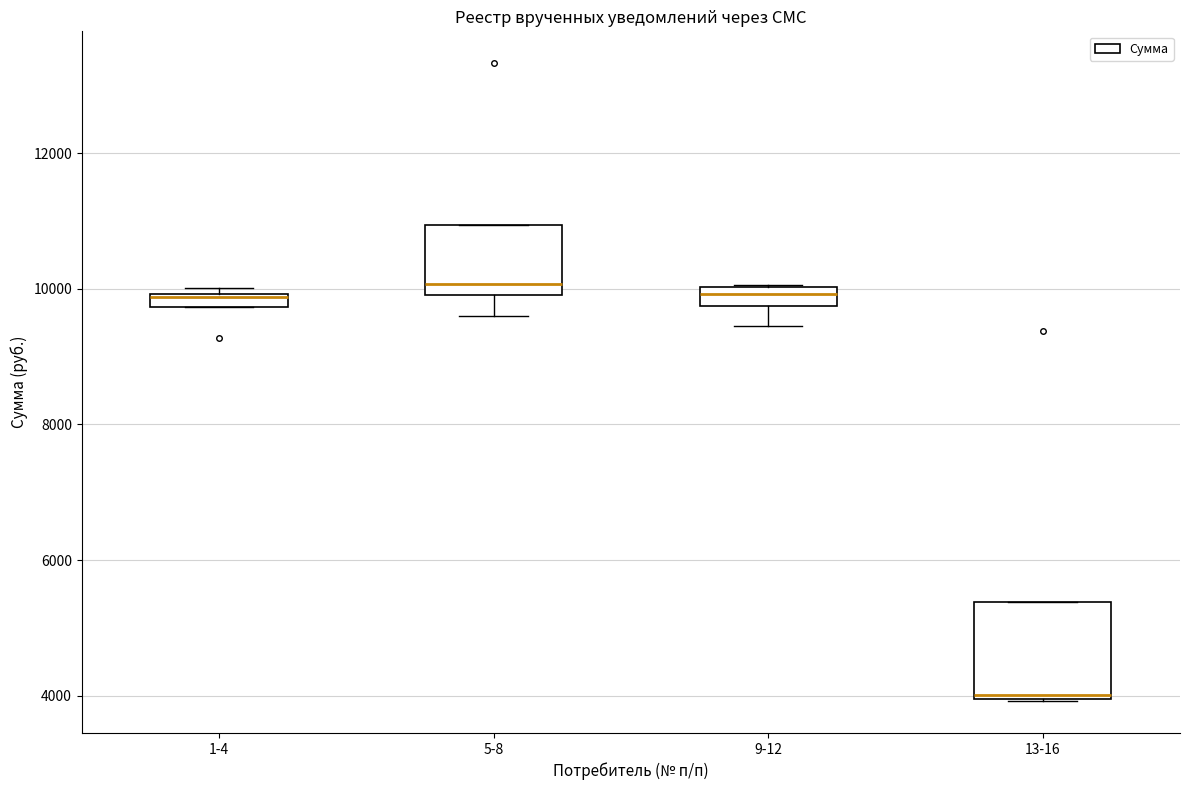

Which box is the tallest, from its lower edge to its upper edge?

13-16